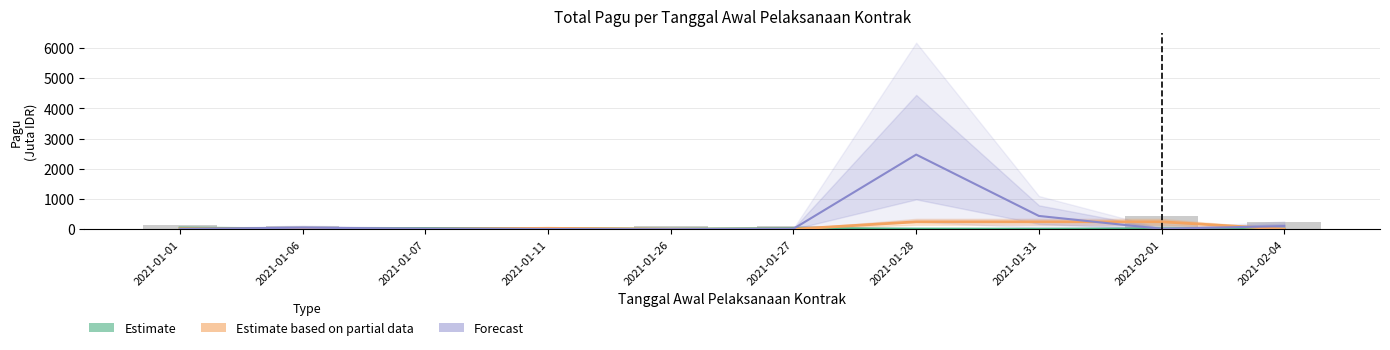

What is the maximum value shown in the chart?

2467.7